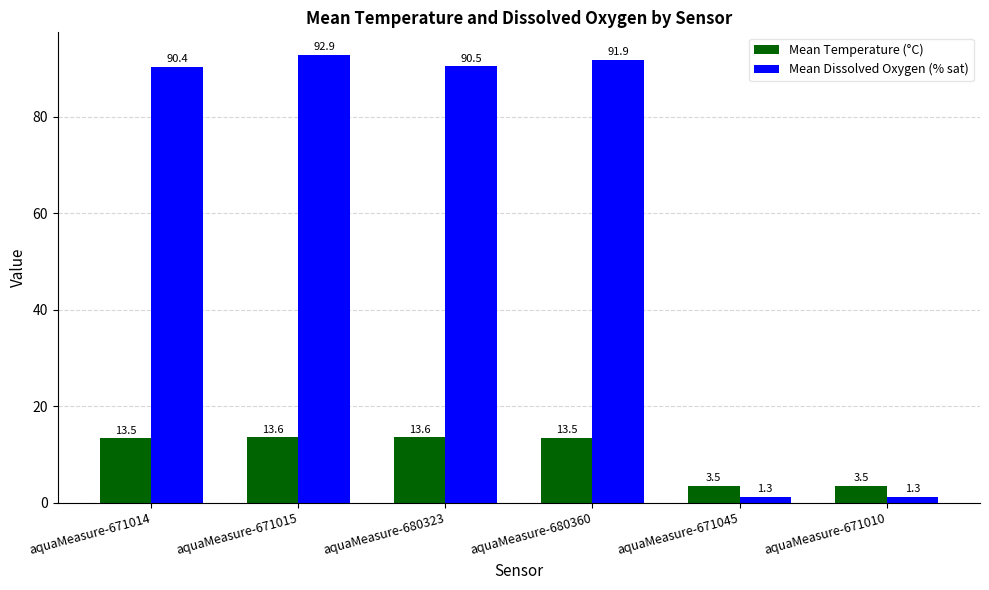

What is the difference between the highest and lowest values at aquaMeasure-680360?

78.4